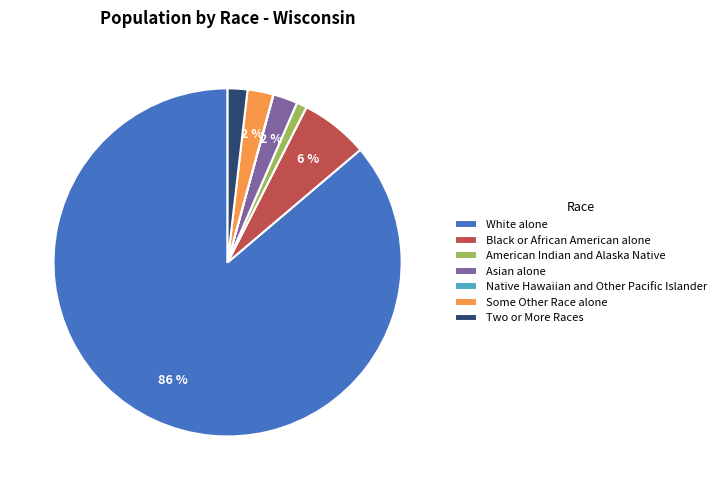

To the nearest percent, what is the average slice percentage?

14%